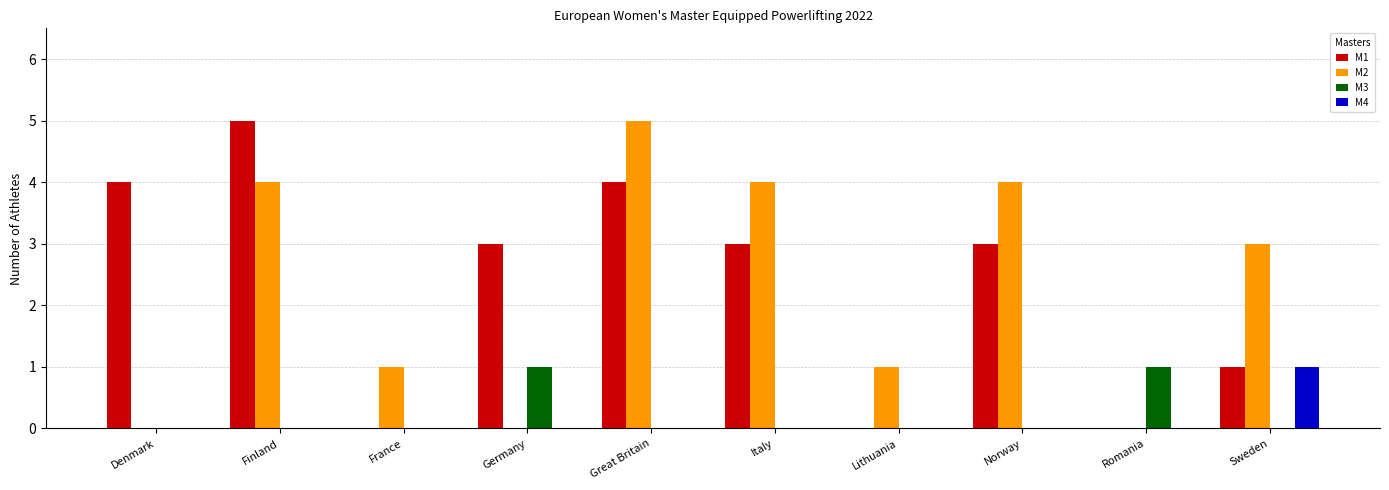

How many distinct data groups are displayed?

4